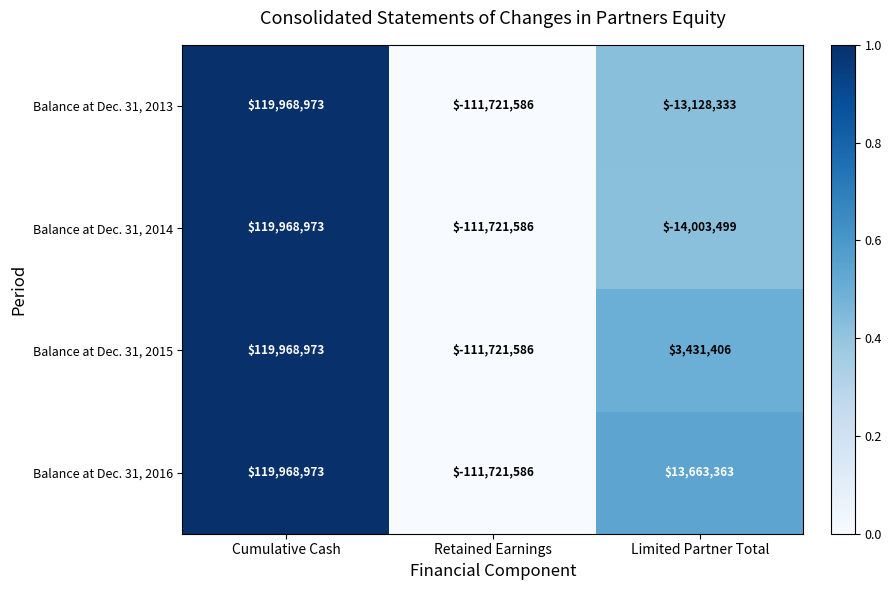

Which series has the largest total across all categories?

Balance at Dec. 31, 2016